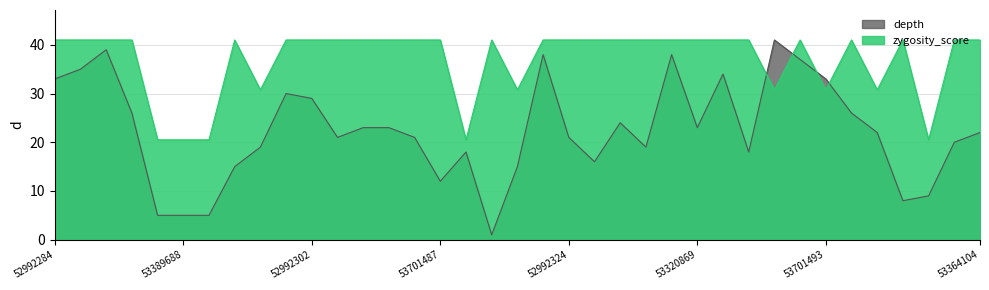

Count the number of data series in this chart.

2